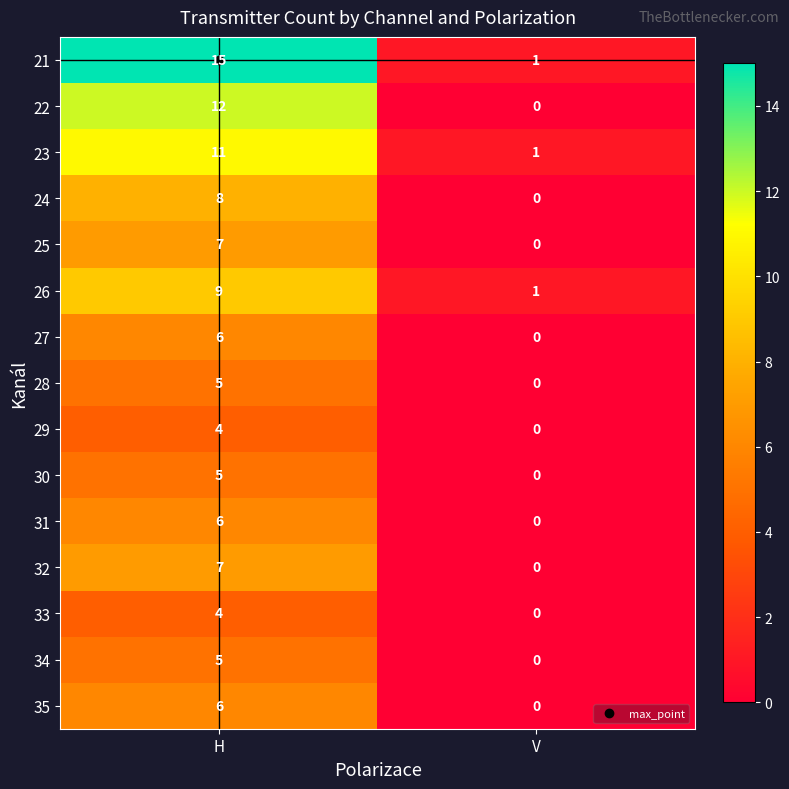

List the labels in order of 24 value, largest first.

H, V